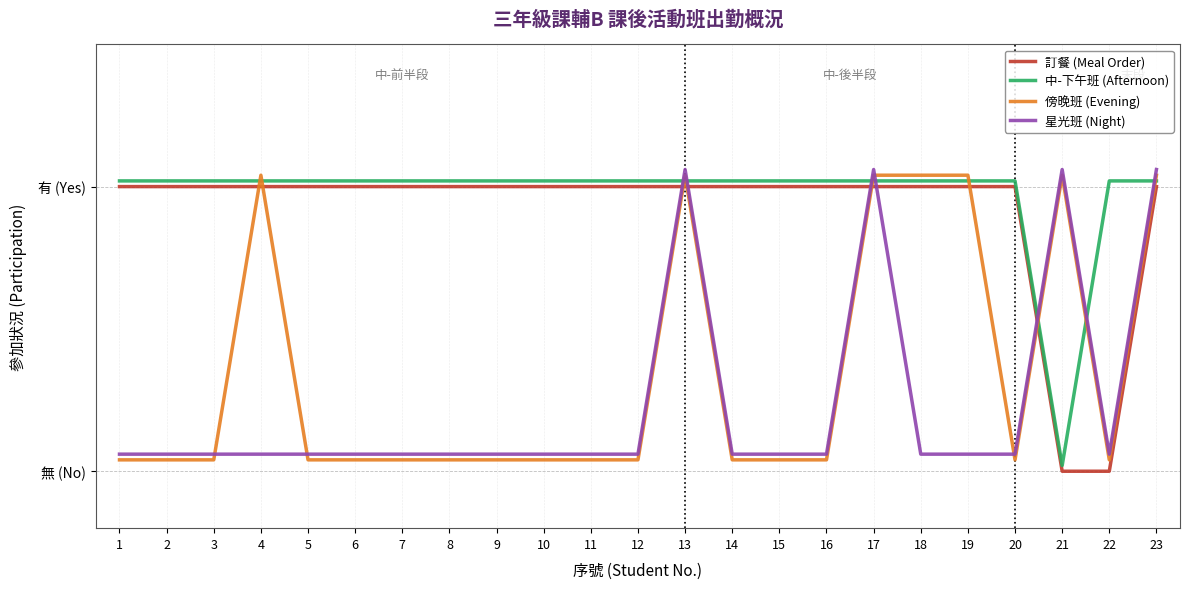

Between 2 and 5, which is larger?

2